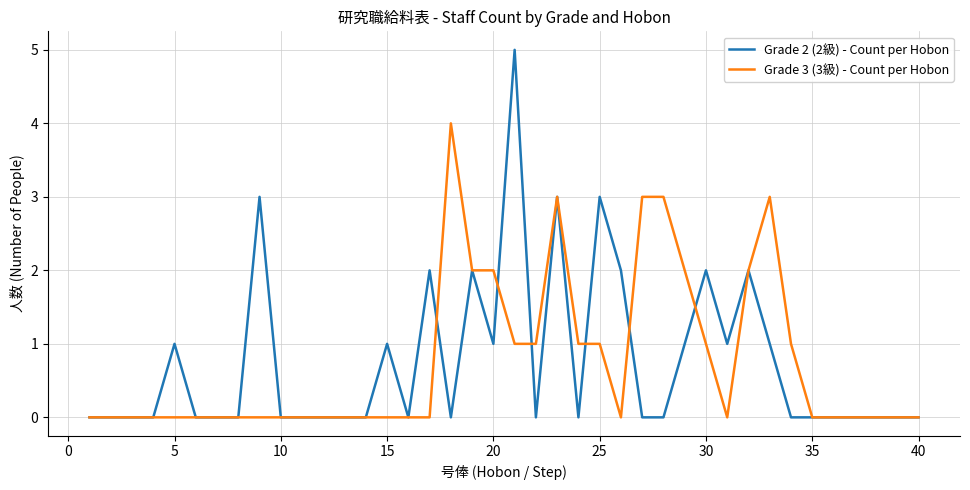

Which series has the largest range (max minus min)?

Grade 2 (2級) - Count per Hobon